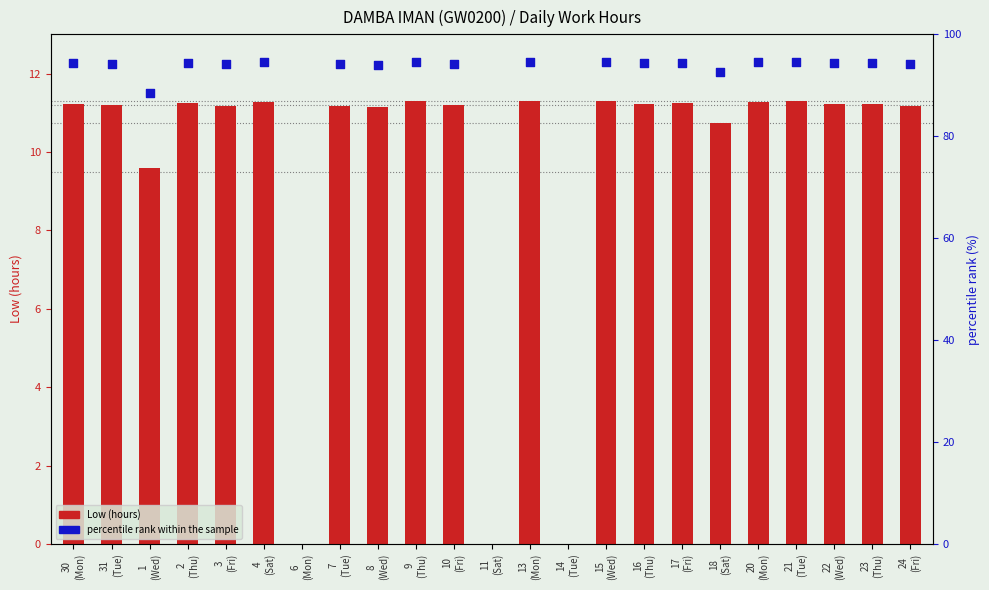

Between 14
(Tue) and 24
(Fri), which is larger?

24
(Fri)